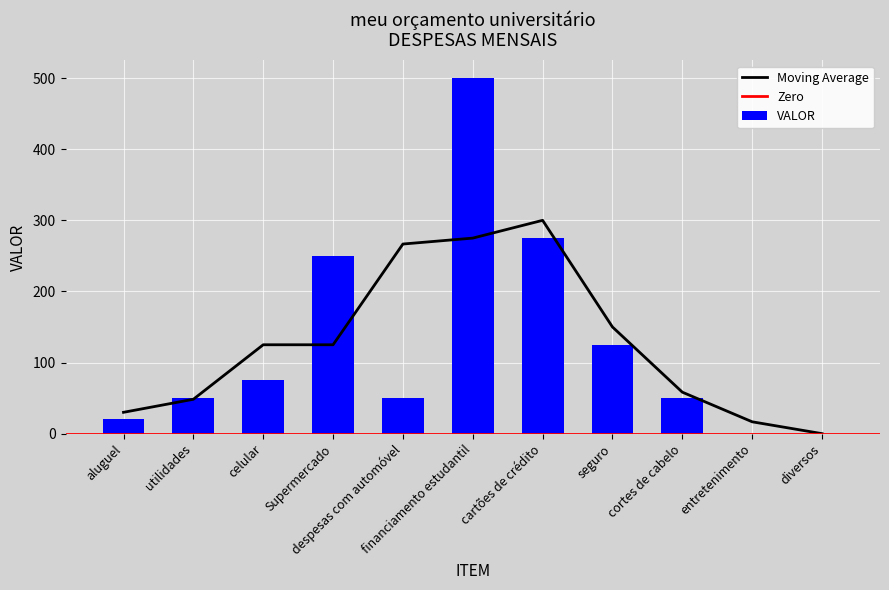

How many positive values are there?

9